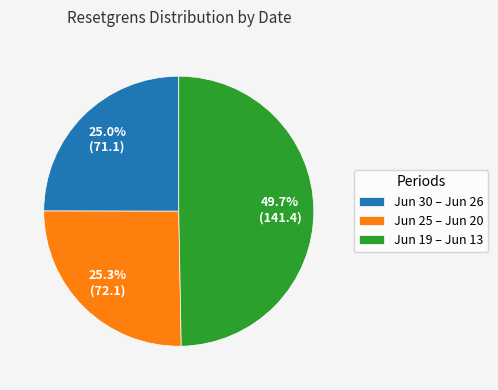

Combined, what portion of the pie is Jun 25 – Jun 20 and Jun 19 – Jun 13?

75.0%